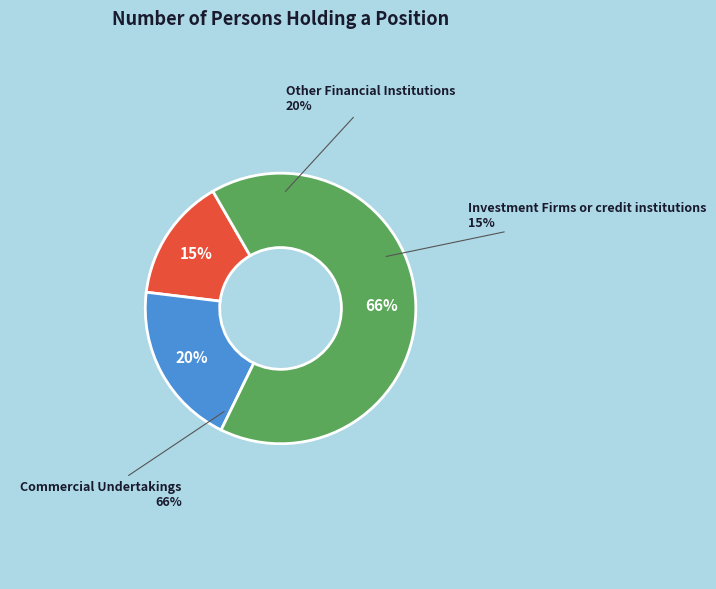

To the nearest percent, what percentage of the pie is Other Financial Institutions?

20%